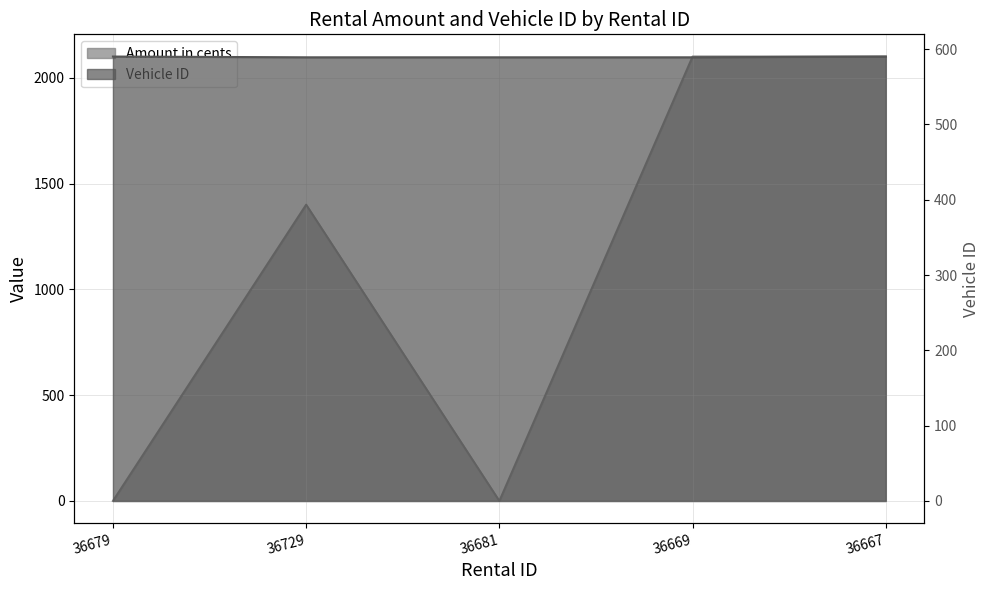

Which series has the largest total across all categories?

Amount in cents